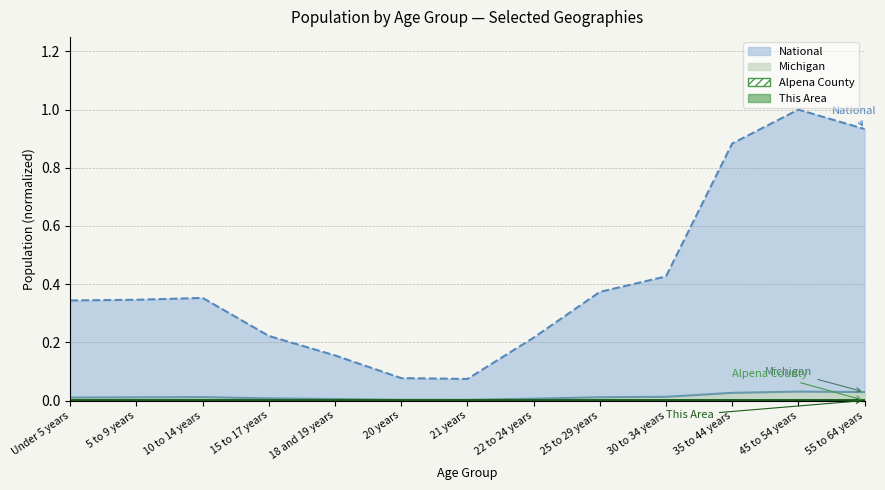

Rank the series by their maximum value, from highest to lowest.

National, Michigan, Alpena County, This Area